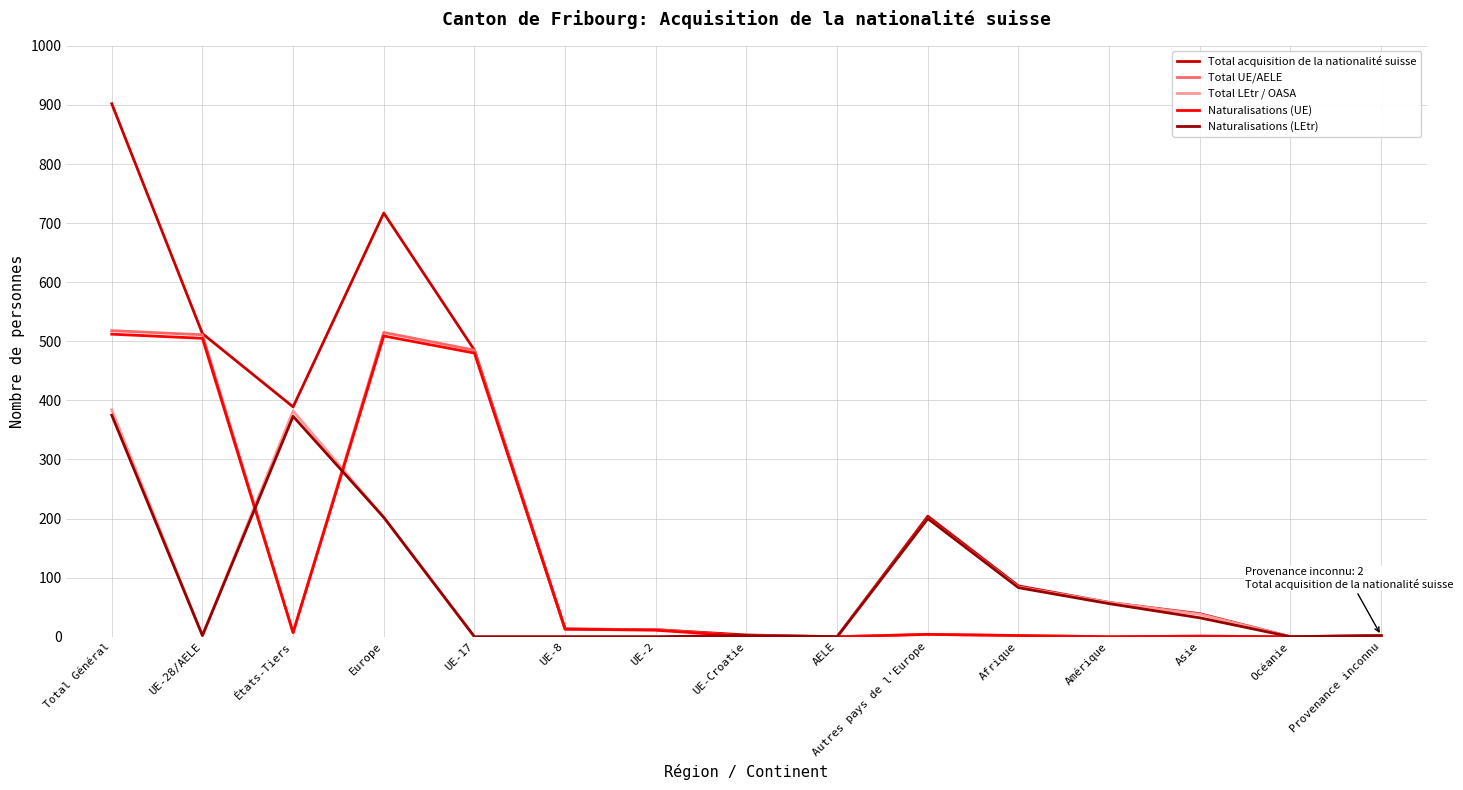

The value of Naturalisations (UE) at UE-17 is 804. True or false?

False